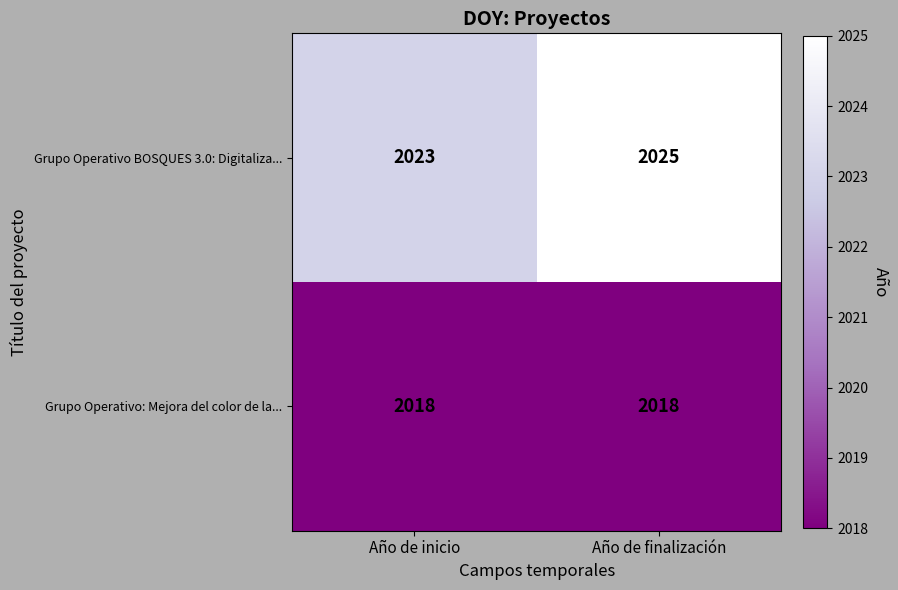

At which category is the sum across all series the highest?

Año de finalización